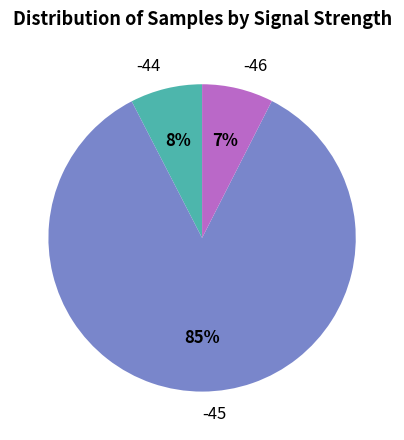

Which slice is the largest?

-45